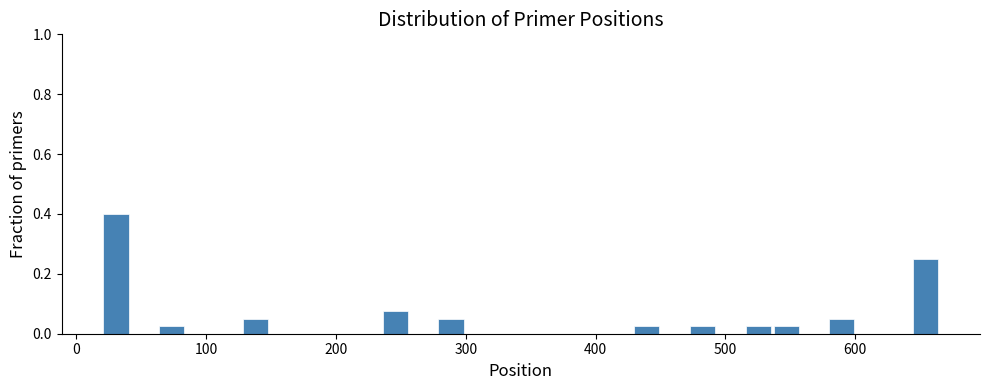

Read against the x-axis, roughly where is the centre of the tallest bar?

30